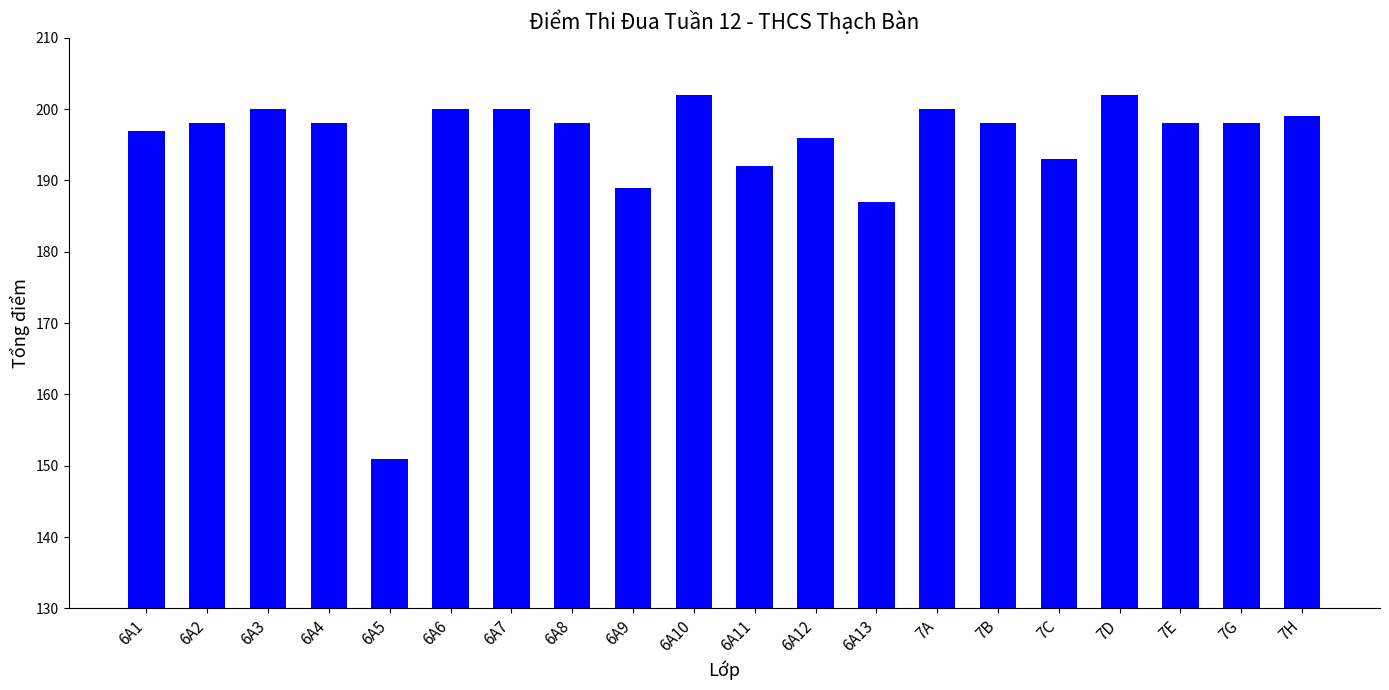

What is the label of the 10th bar from the left?

6A10